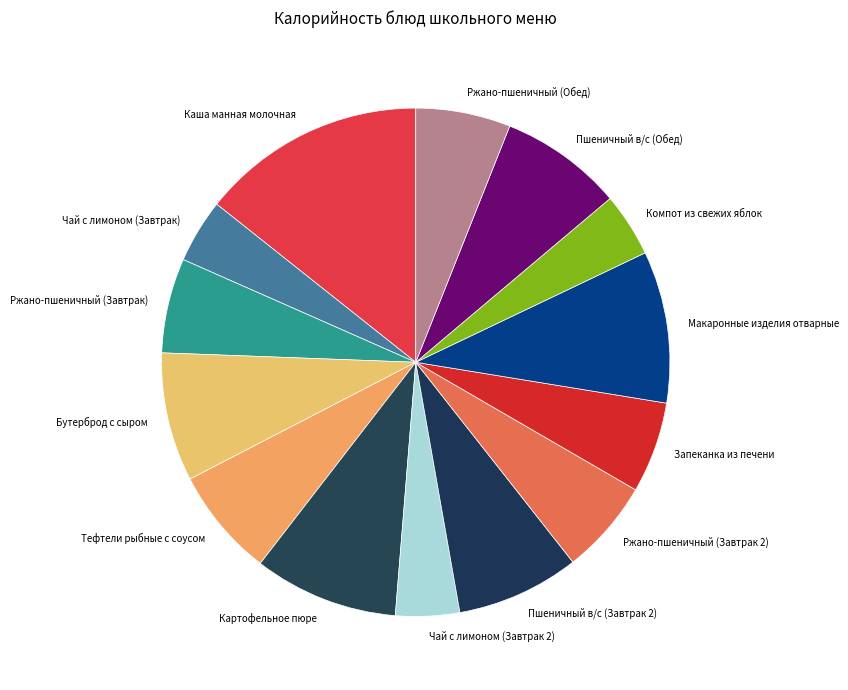

Which has a higher value, Ржано-пшеничный (Завтрак) or Каша манная молочная?

Каша манная молочная